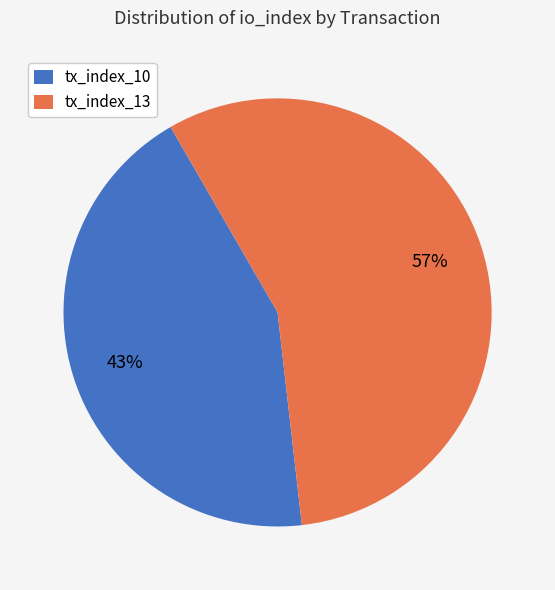

True or false: tx_index_13 accounts for 43% of the total.

False